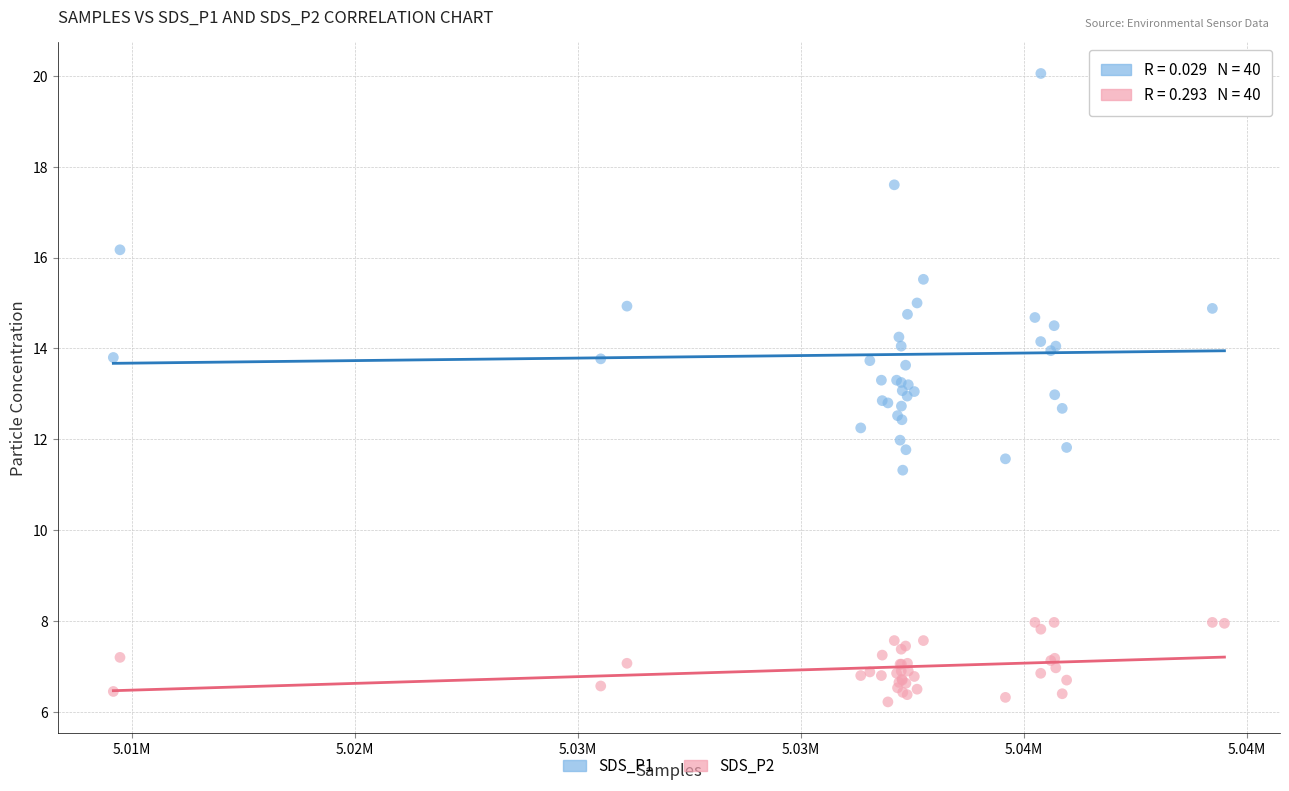

Which series reaches the maximum Y coordinate?

SDS_P1